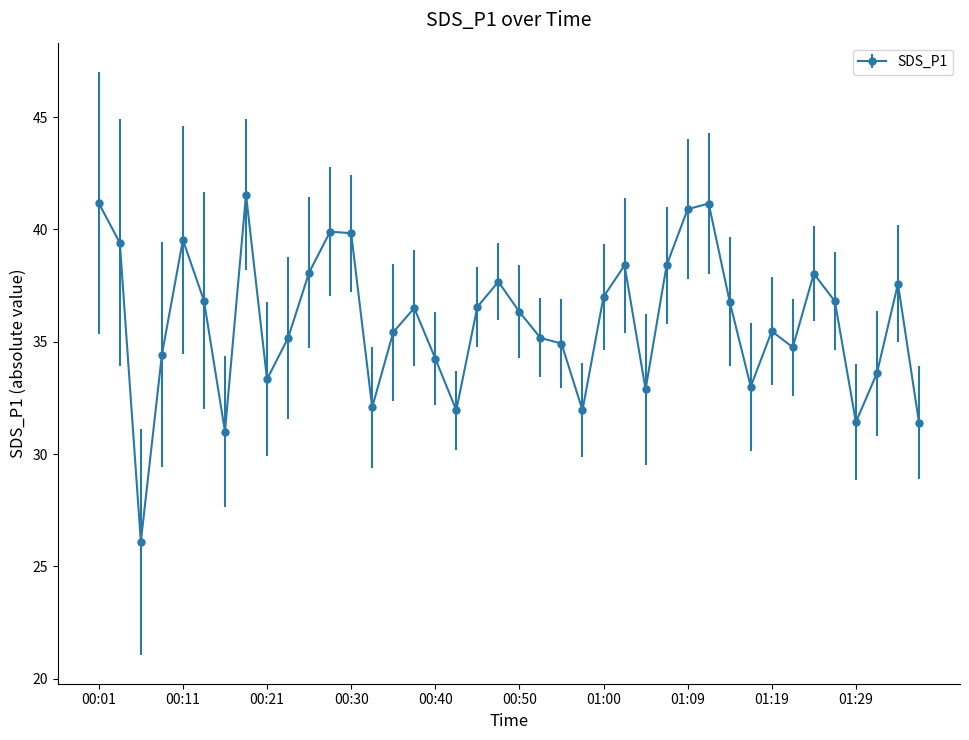

True or false: the data has more than 1 interior local peaks.

True